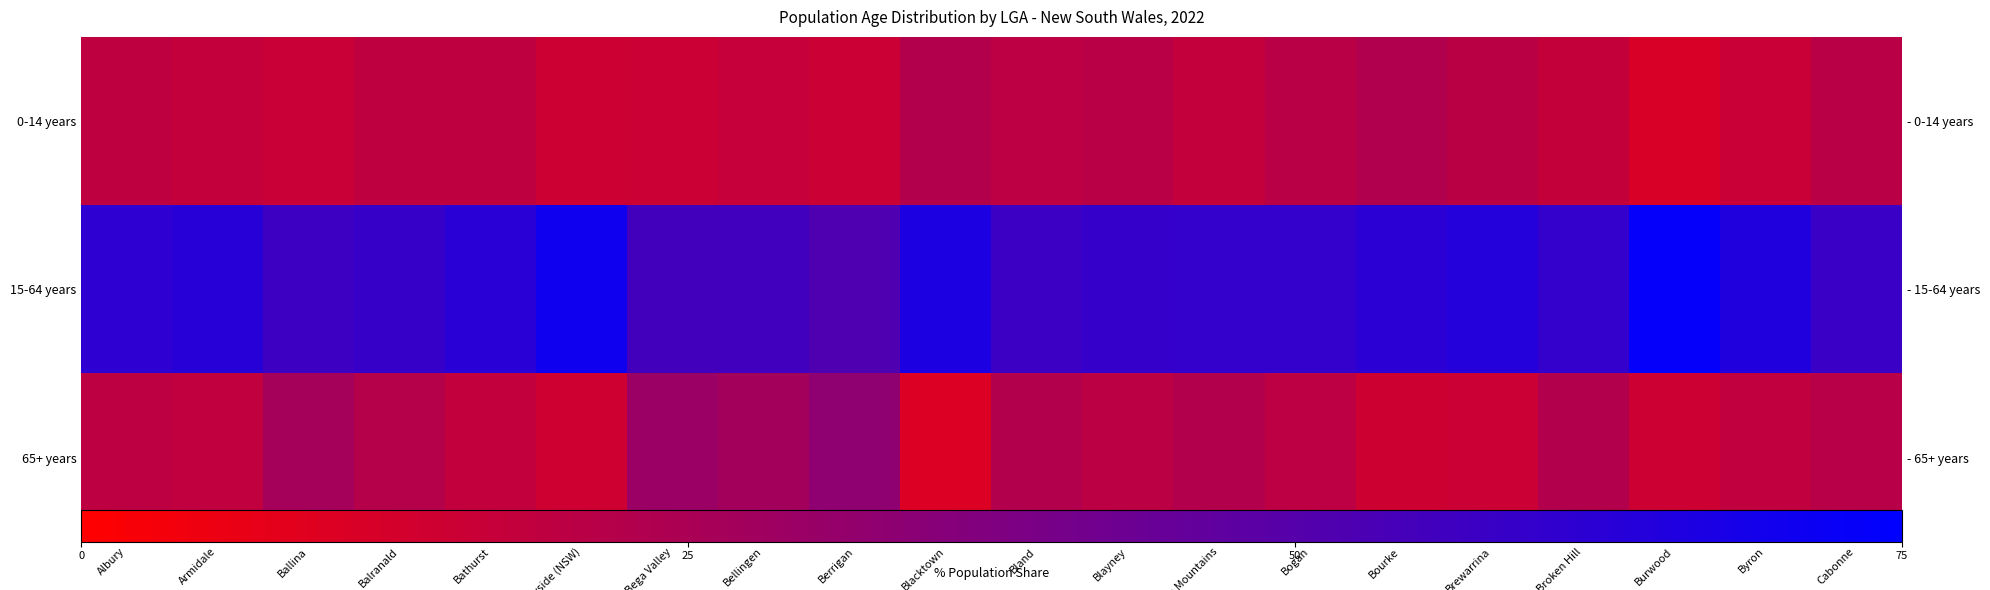

True or false: 15-64 years has a value of 37.1 at Bellingen.

False